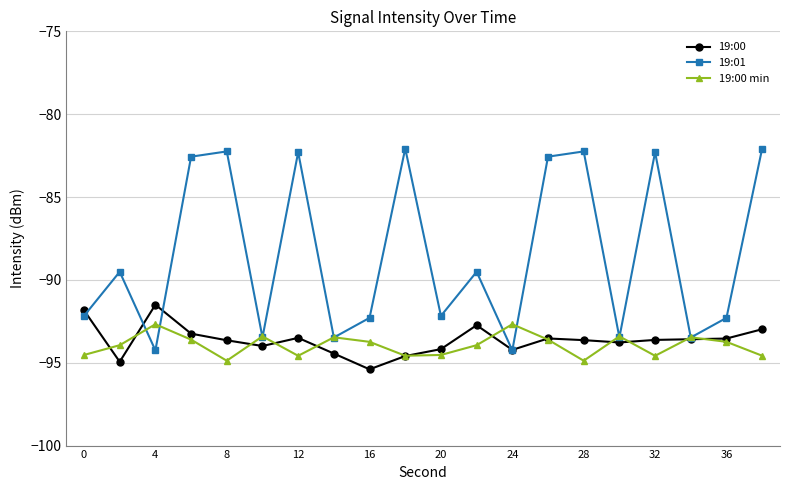

What is the minimum value shown in the chart?

-95.4